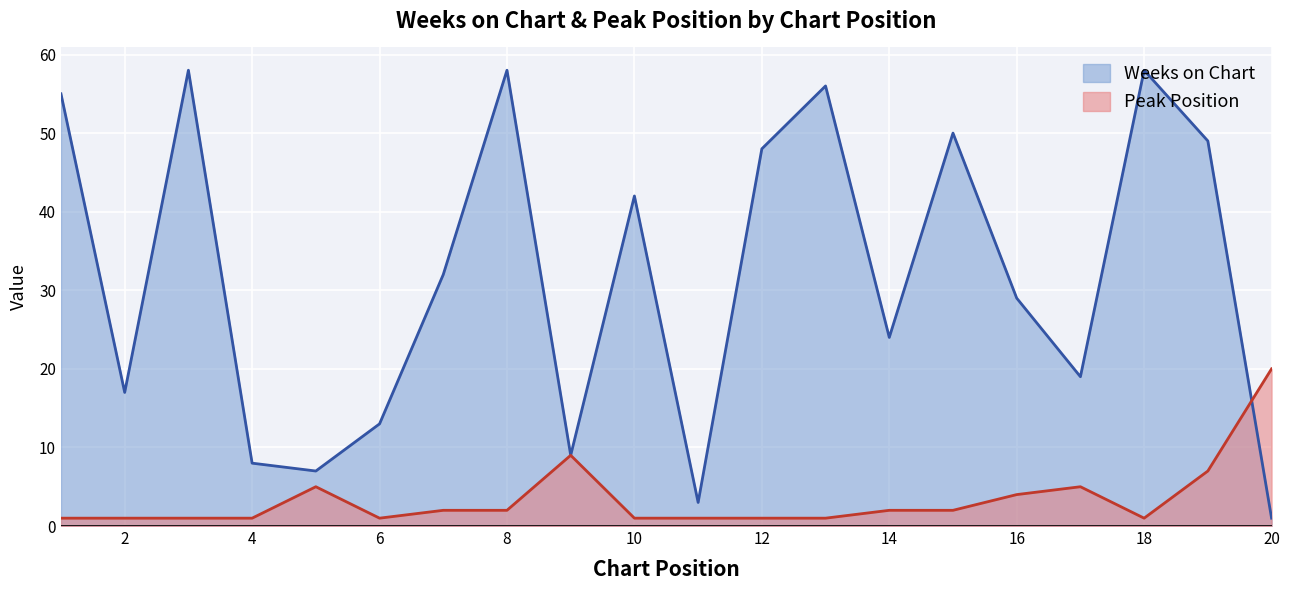

What are all the series names shown in the legend?

Weeks on Chart, Peak Position